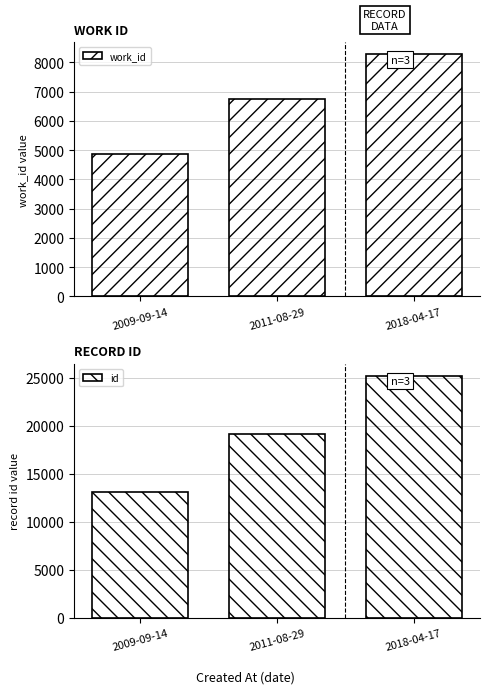

What is the difference between the work_id values at 2009-09-14 and 2018-04-17?

3395